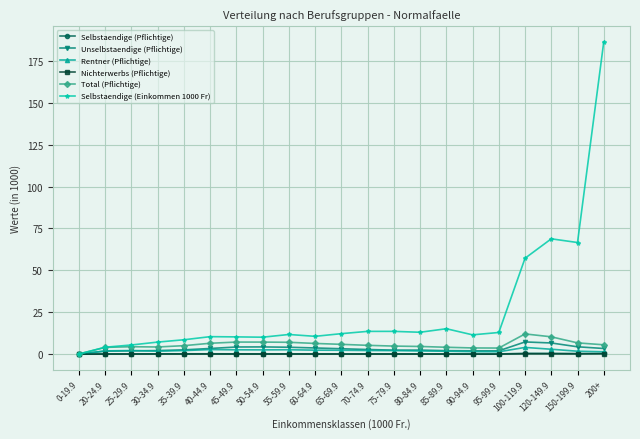

What are all the series names shown in the legend?

Selbstaendige (Pflichtige), Unselbstaendige (Pflichtige), Rentner (Pflichtige), Nichterwerbs (Pflichtige), Total (Pflichtige), Selbstaendige (Einkommen 1000 Fr)